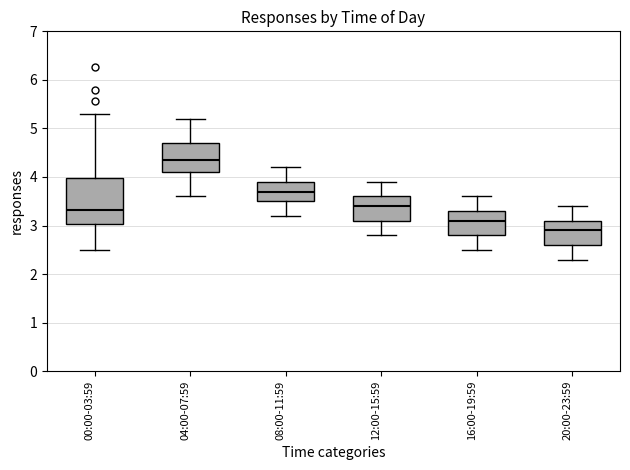

Which box has the lowest median line?

20:00-23:59